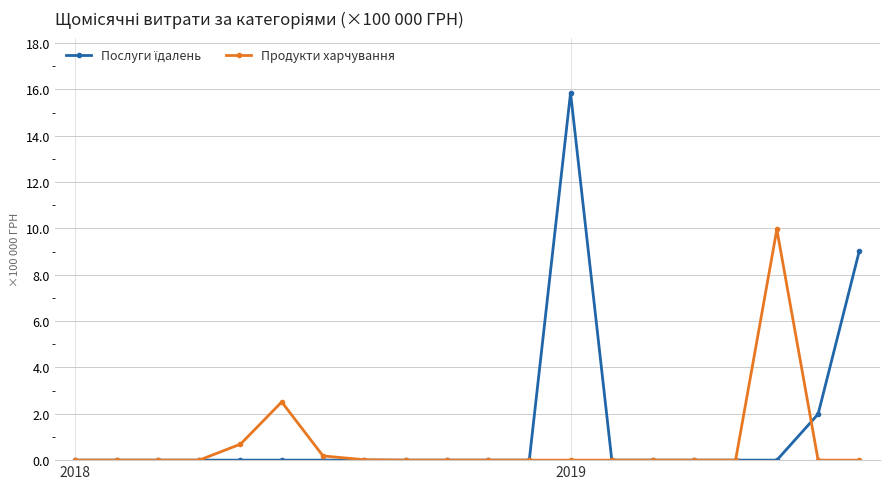

What is the maximum value shown in the chart?

15.9